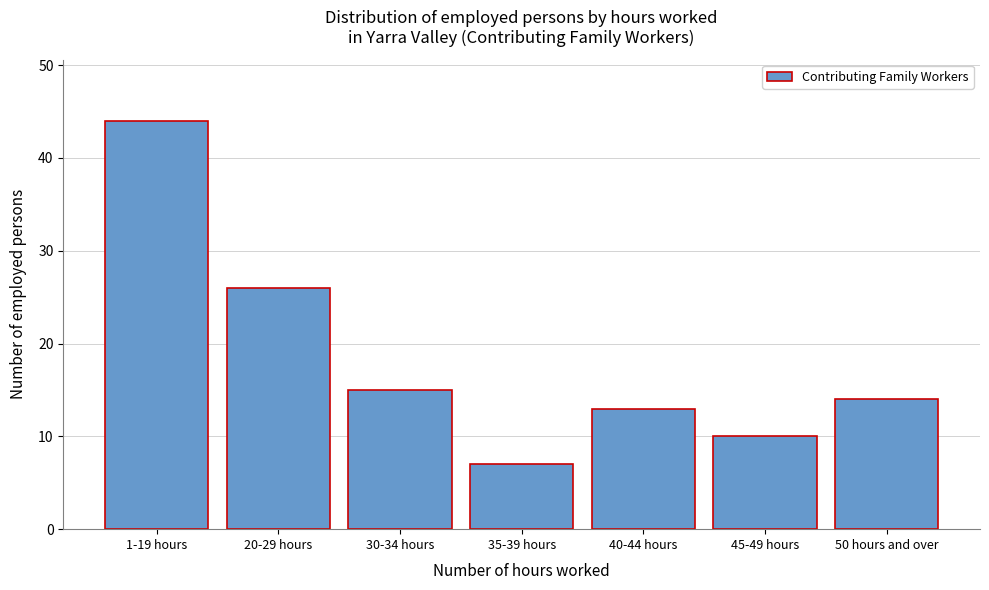

Reading left to right, list all the values displayed in this chart.

1-19 hours=44	20-29 hours=26	30-34 hours=15	35-39 hours=7	40-44 hours=13	45-49 hours=10	50 hours and over=14